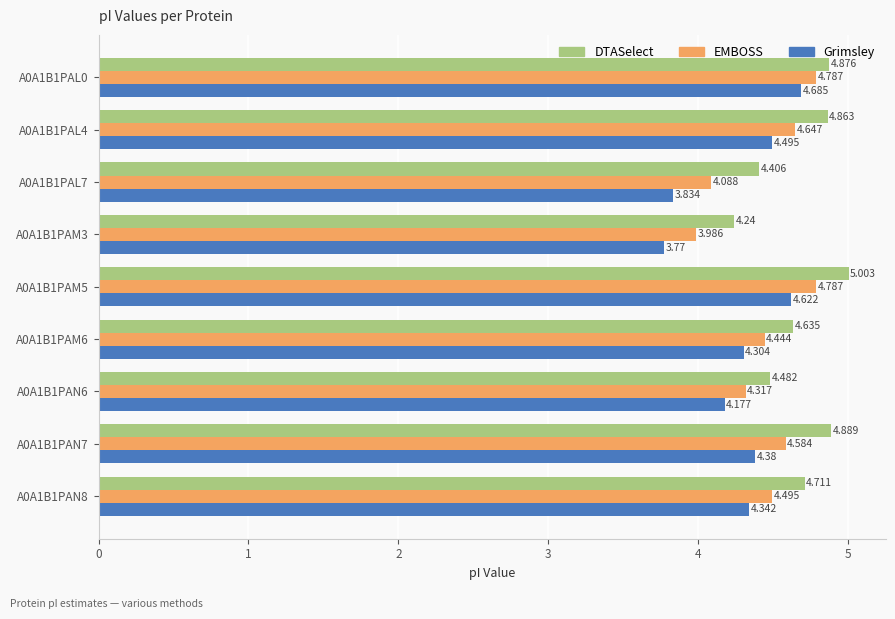

How many series are shown in this chart?

3